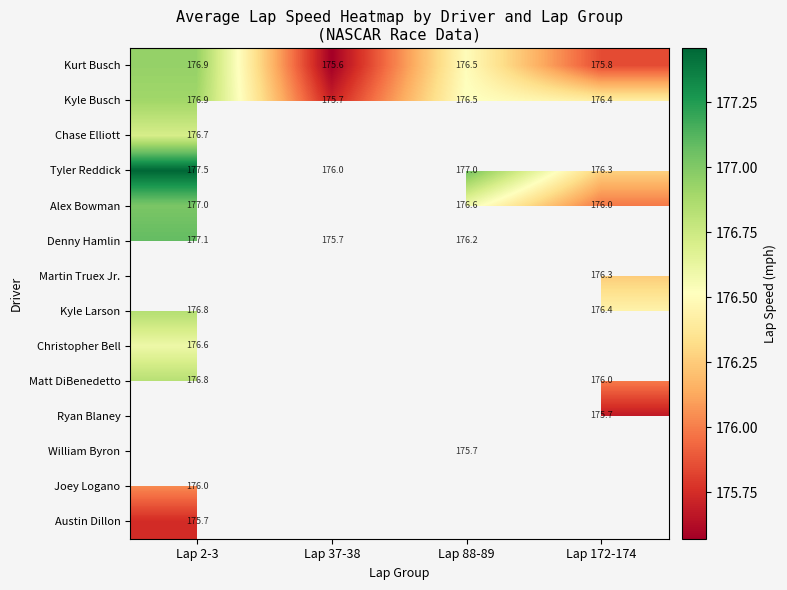

Is the value of Denny Hamlin at Lap 172-174 greater than the value of Christopher Bell at Lap 2-3?

No